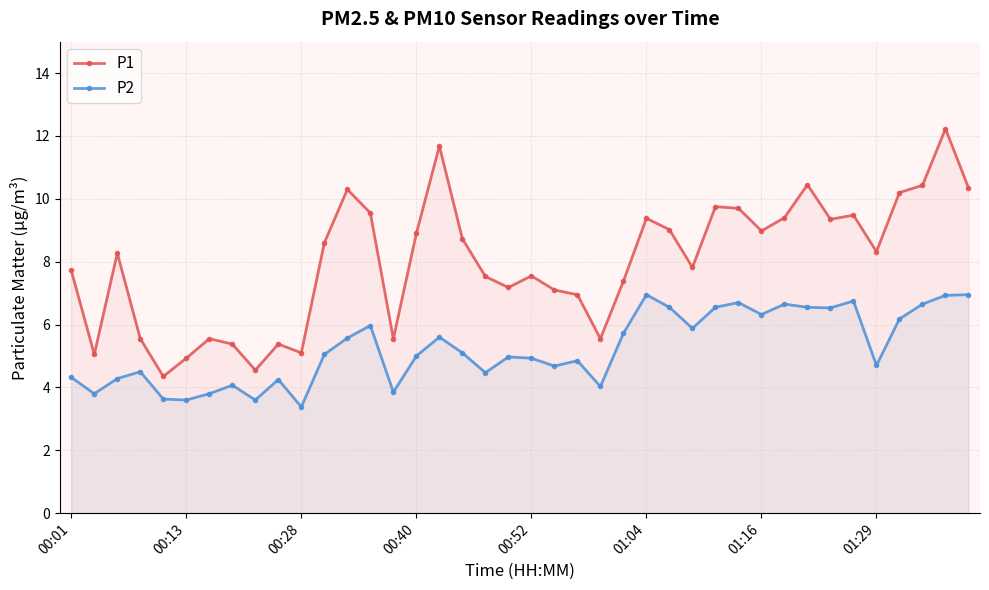

What is the spread (max minus min) of values at 00:13?

1.3